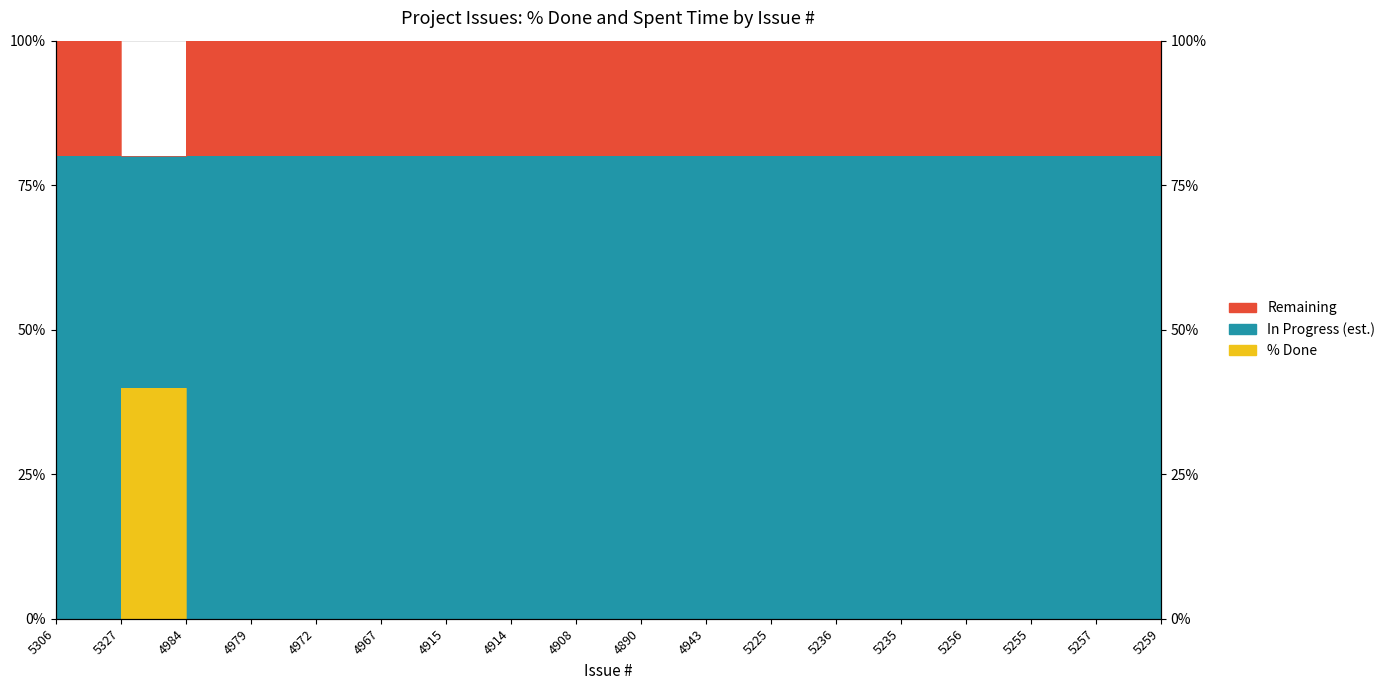

Reading left to right, list all the values displayed in this chart.

0	40	0	0	0	0	0	0	0	0	0	0	0	0	0	0	0	0